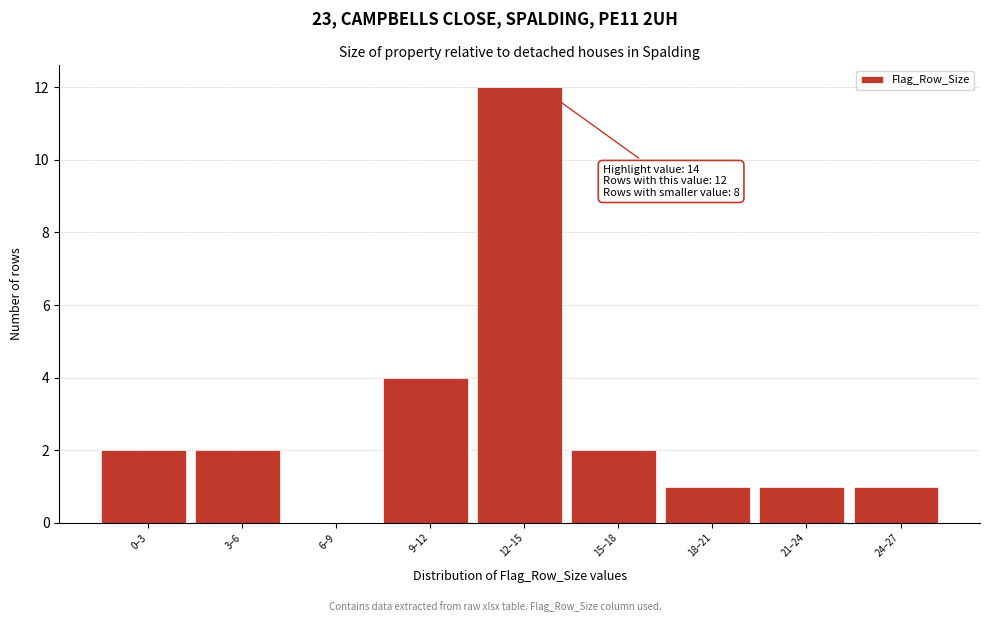

Reading left to right, list all the values displayed in this chart.

0–3=2	3–6=2	6–9=0	9–12=4	12–15=12	15–18=2	18–21=1	21–24=1	24–27=1